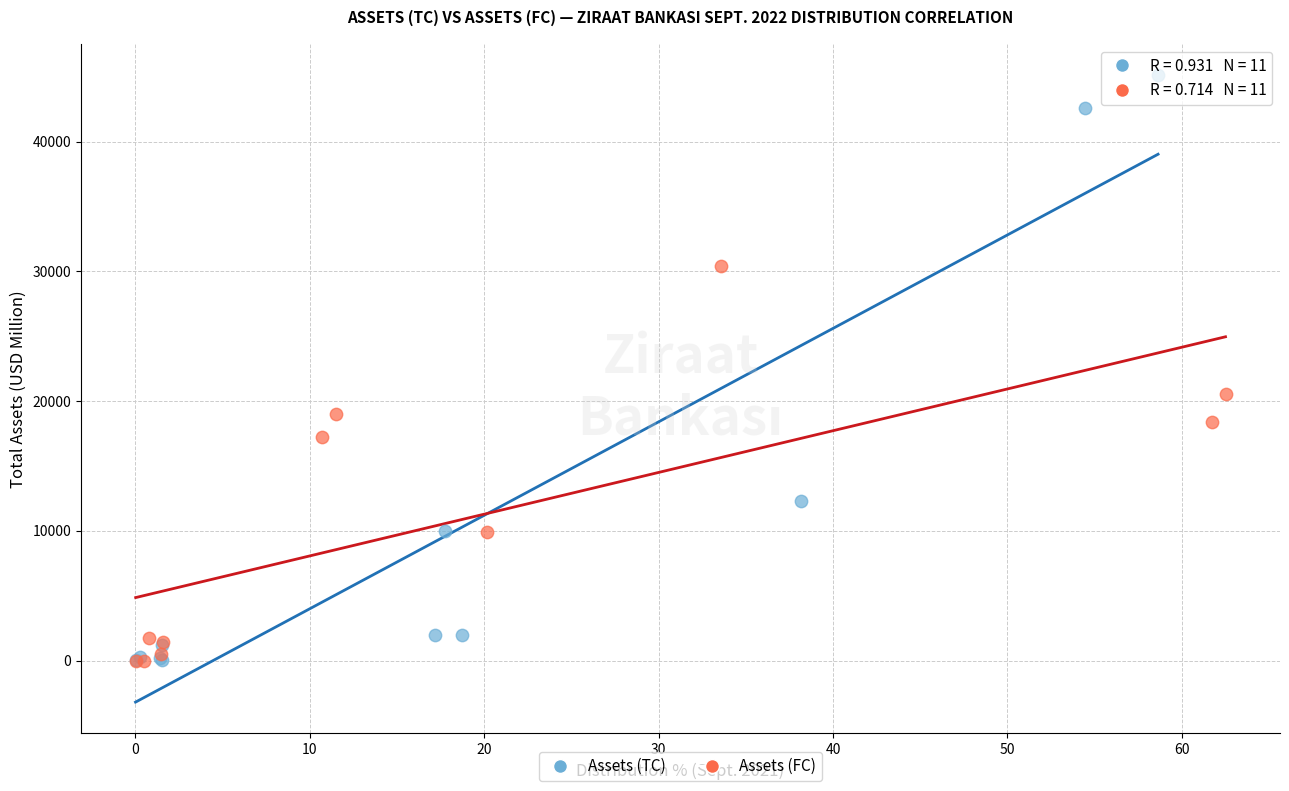

Which series has the widest spread of Y values?

Assets (TC)